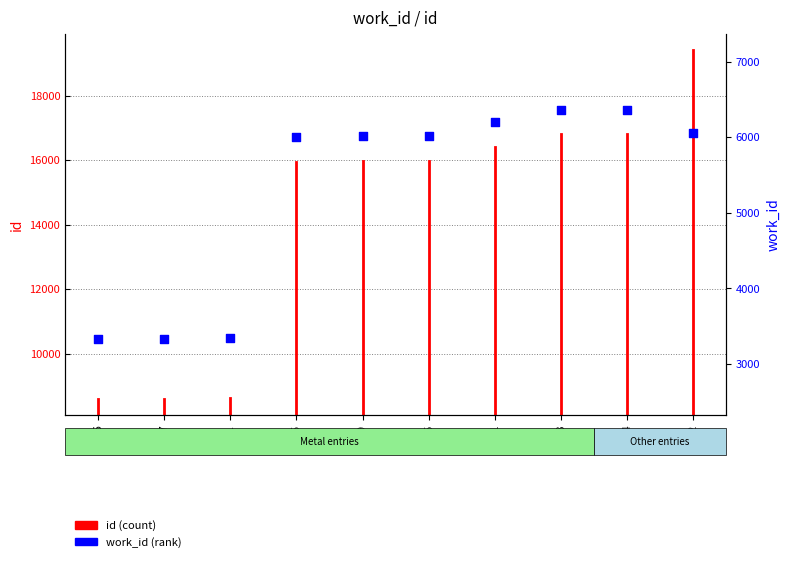

Which has a higher value, 16833 or 15985?

16833